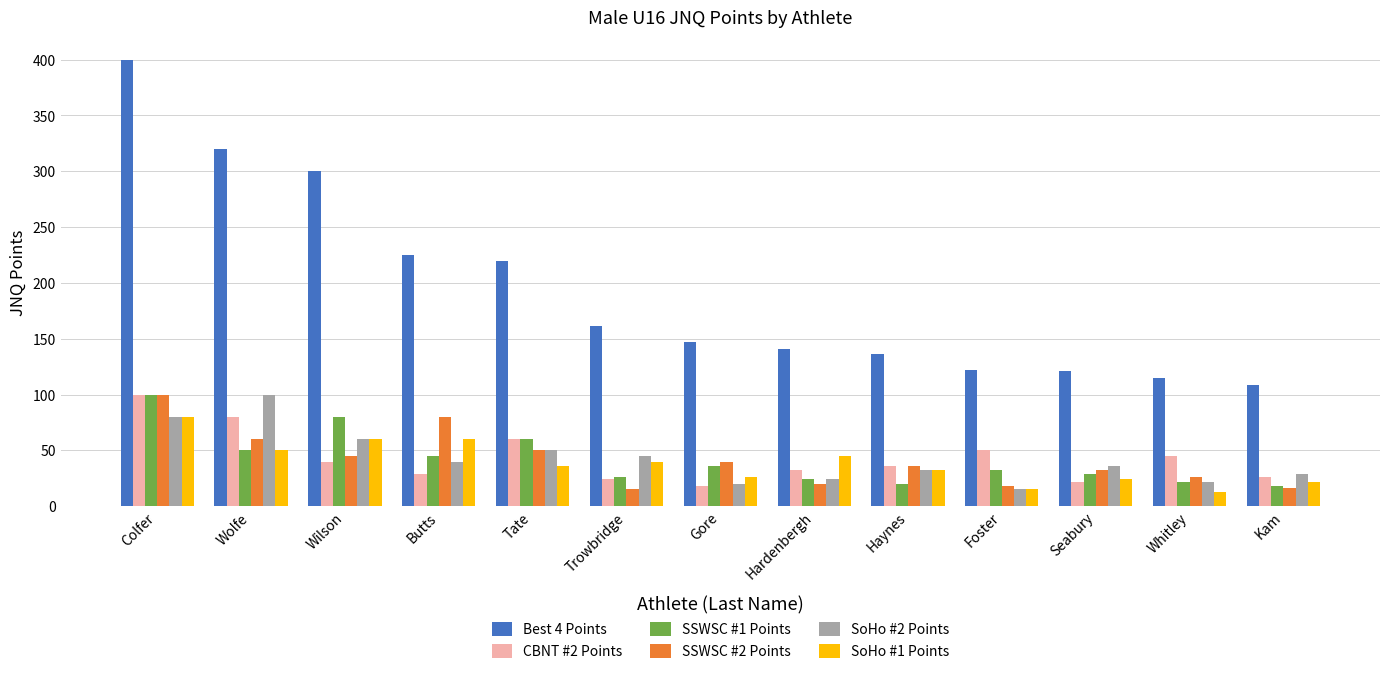

At which label is SSWSC #2 Points closest to 57?

Wolfe